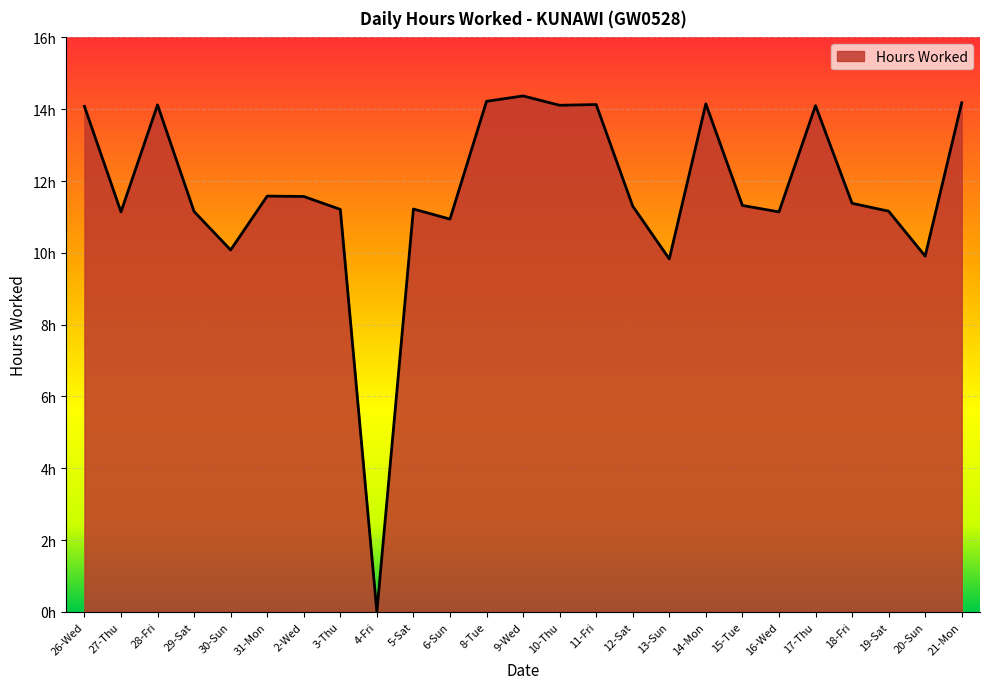

Does the chart display data point markers on the line(s)?

No